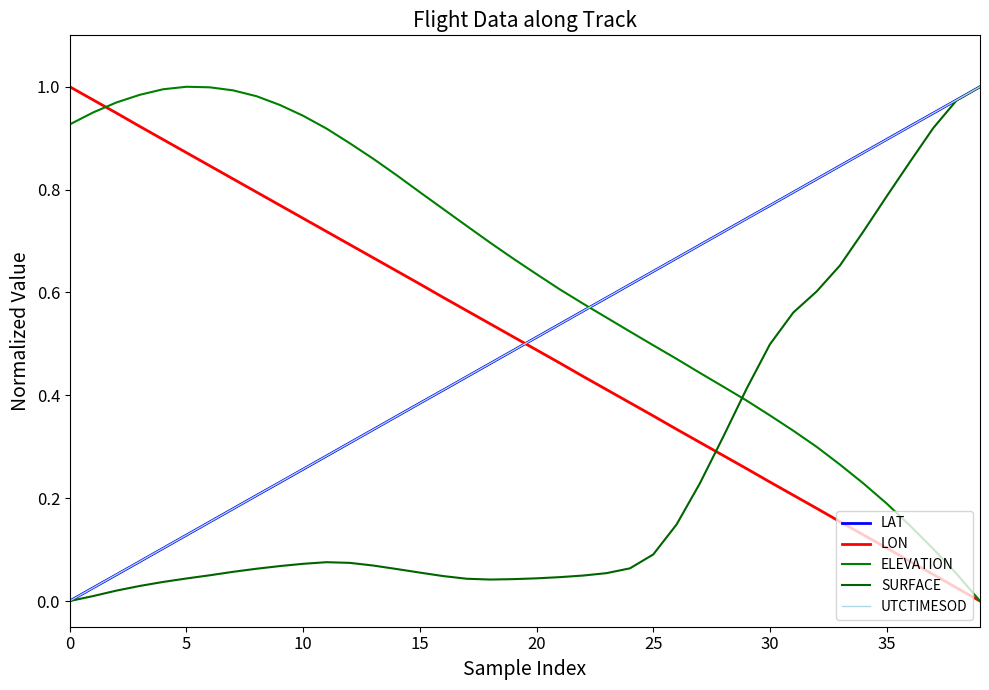

Does the chart have visible grid lines?

No